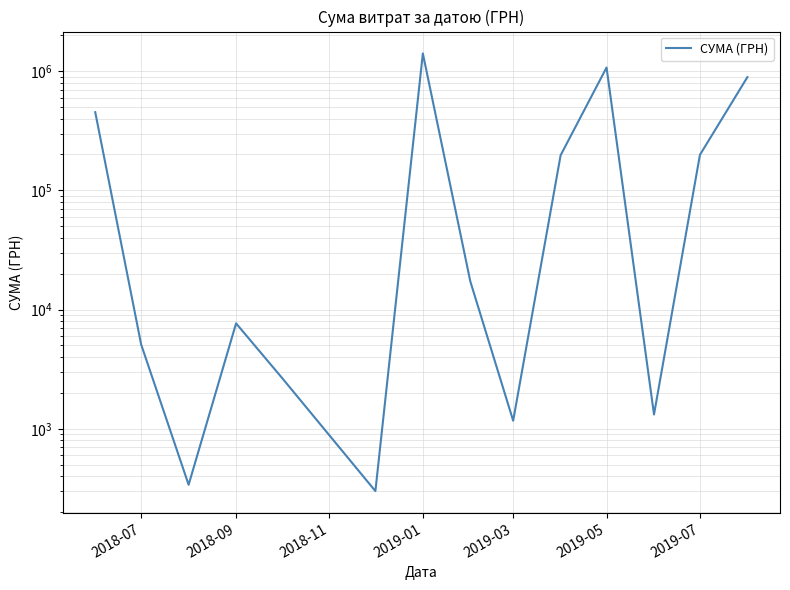

The value at 2018-09 is 2887.5. True or false?

False